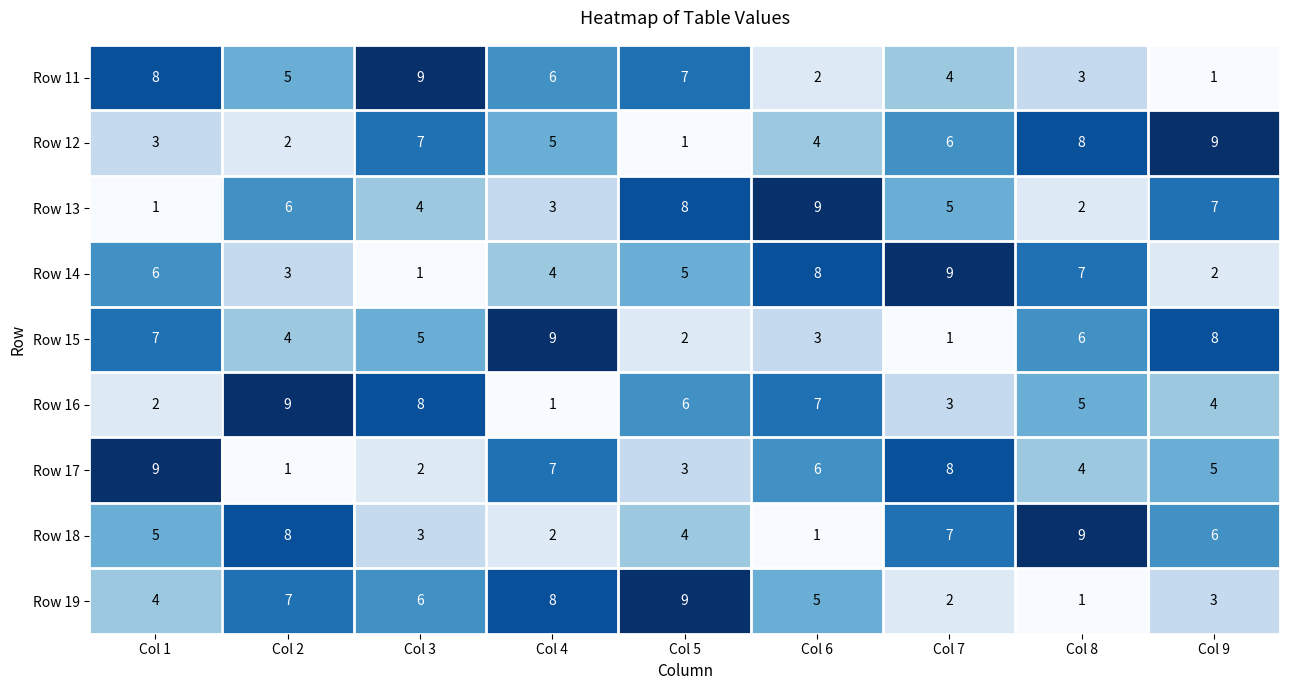

At which label does Row 15 first exceed 5?

Col 1